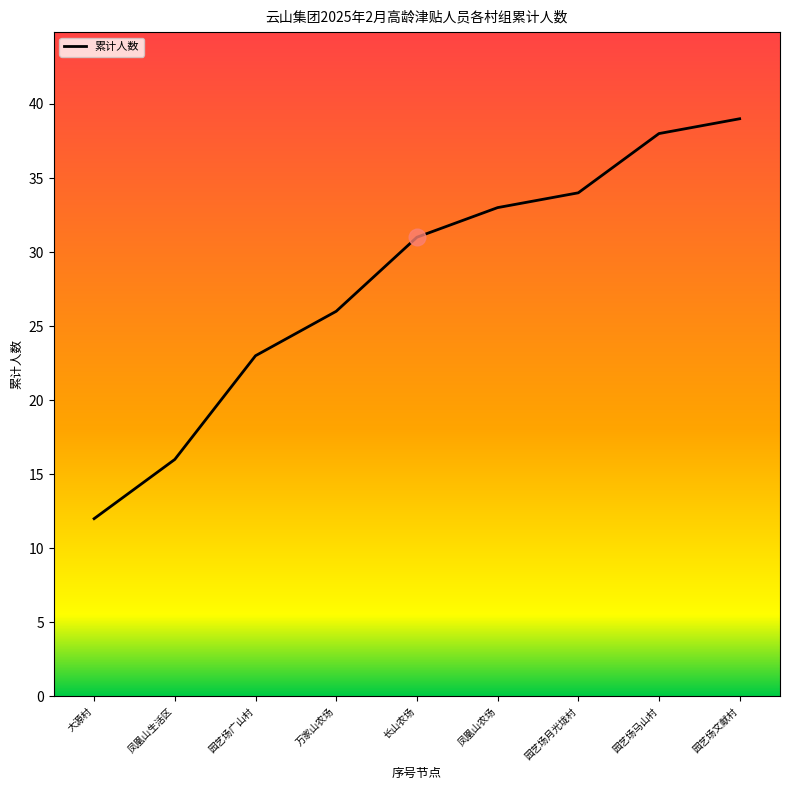

What position from the right is 园艺场马山村?

2